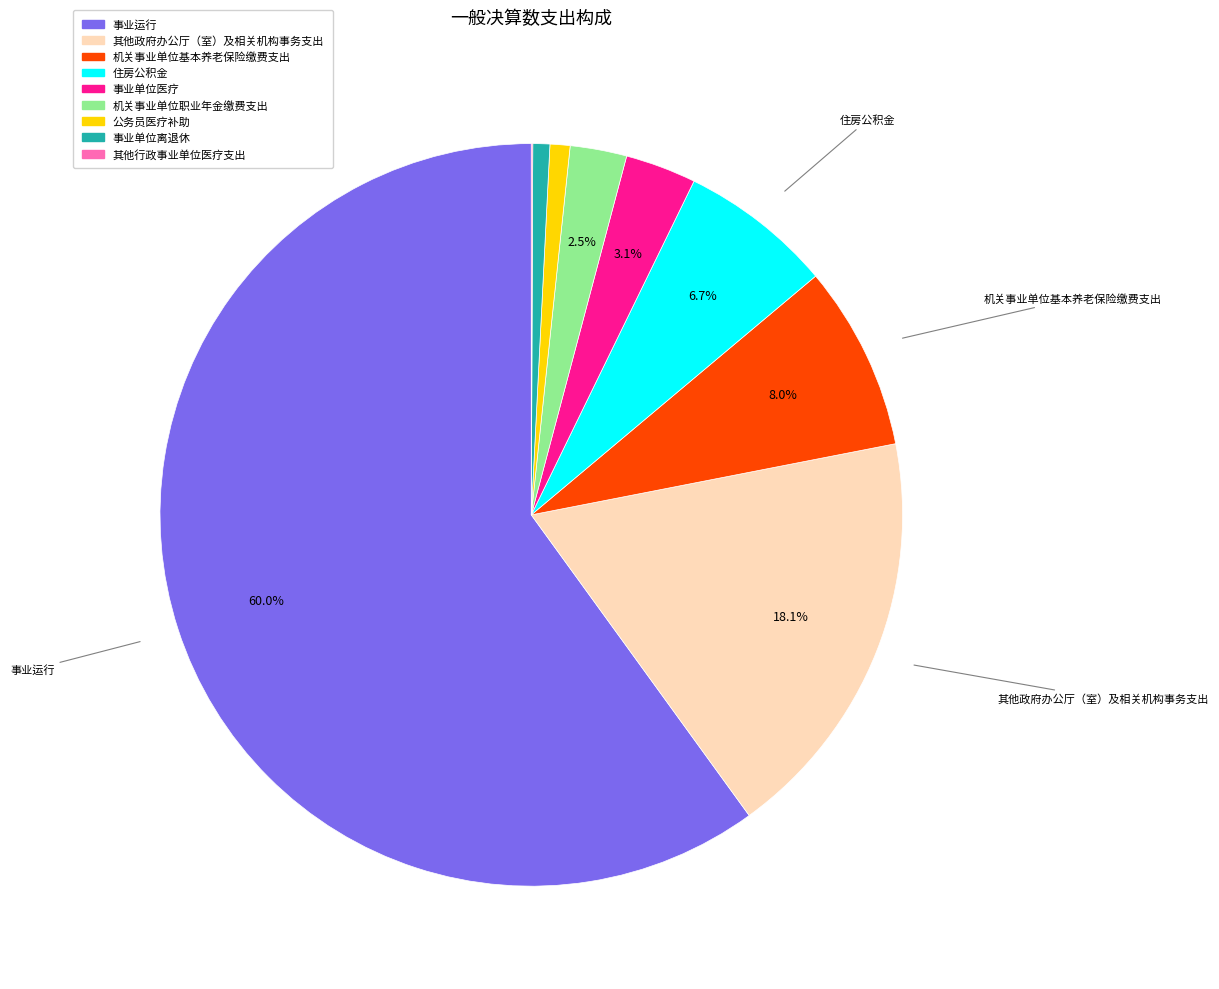

To the nearest percent, what is the average slice percentage?

11%